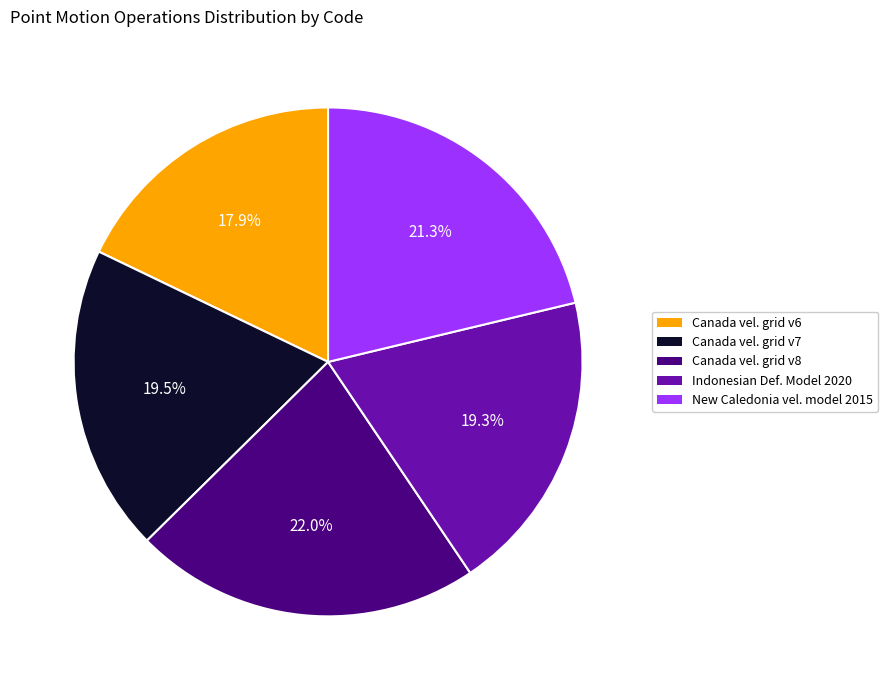

Does any single category account for the majority?

No